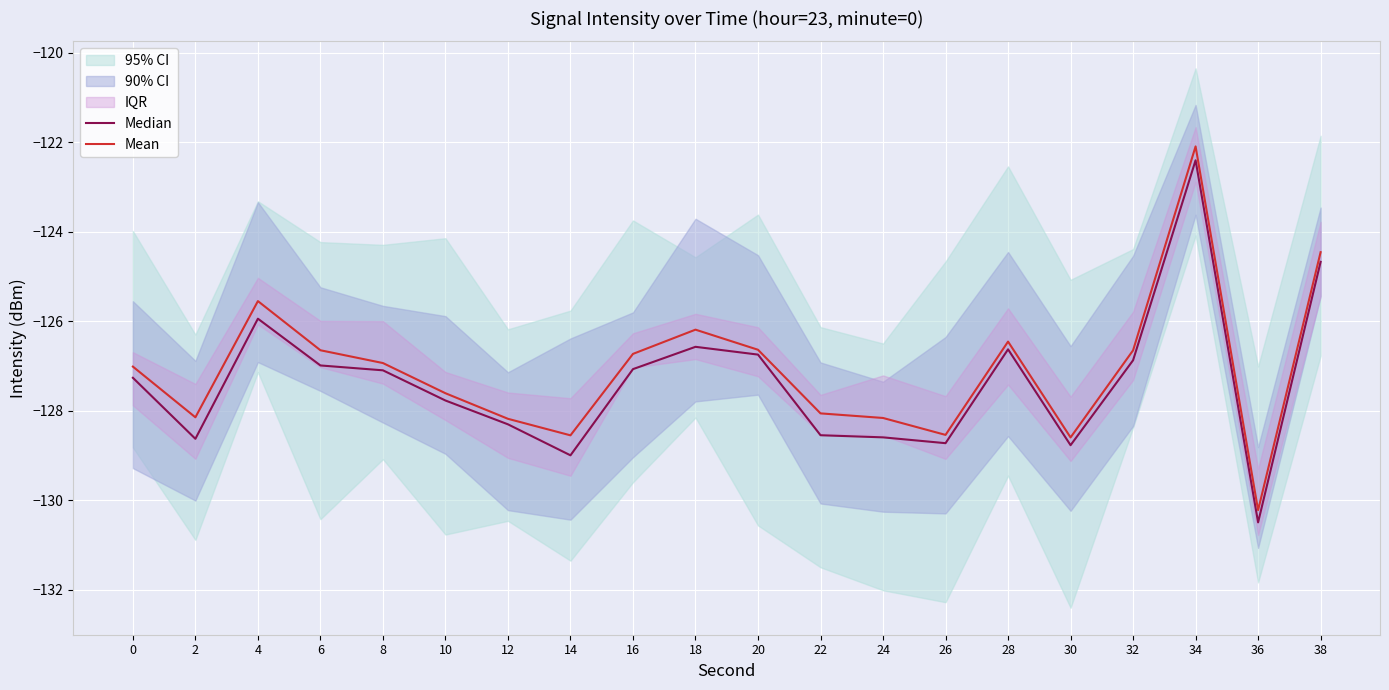

True or false: Median has more than 2 points higher than both neighbors.

True